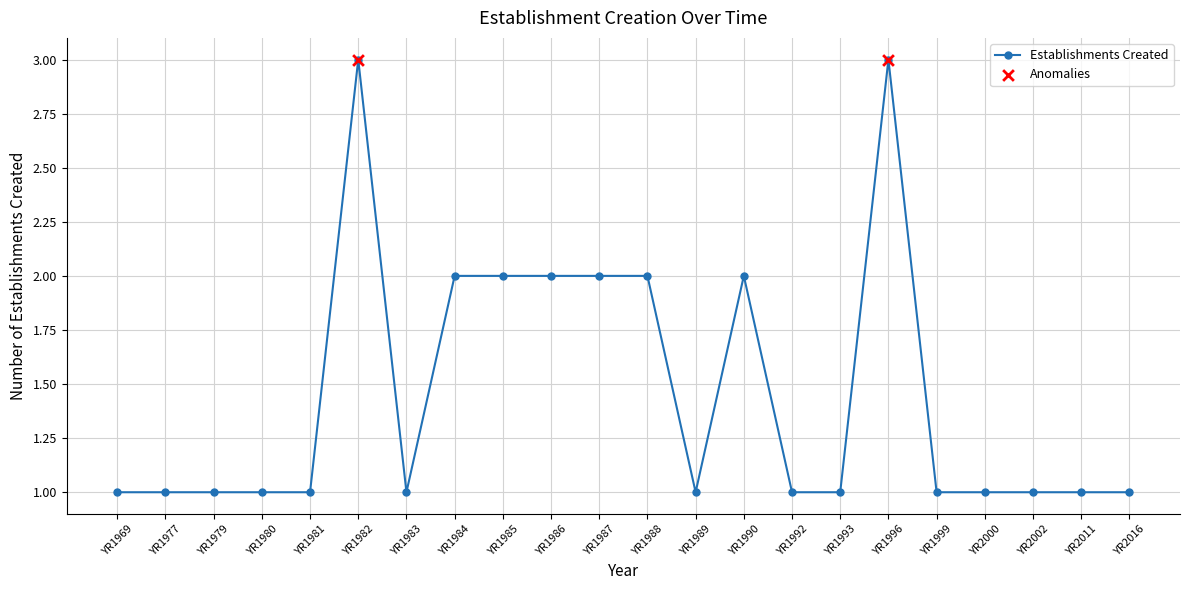

What is the change in value from YR1977 to YR1982?

+2